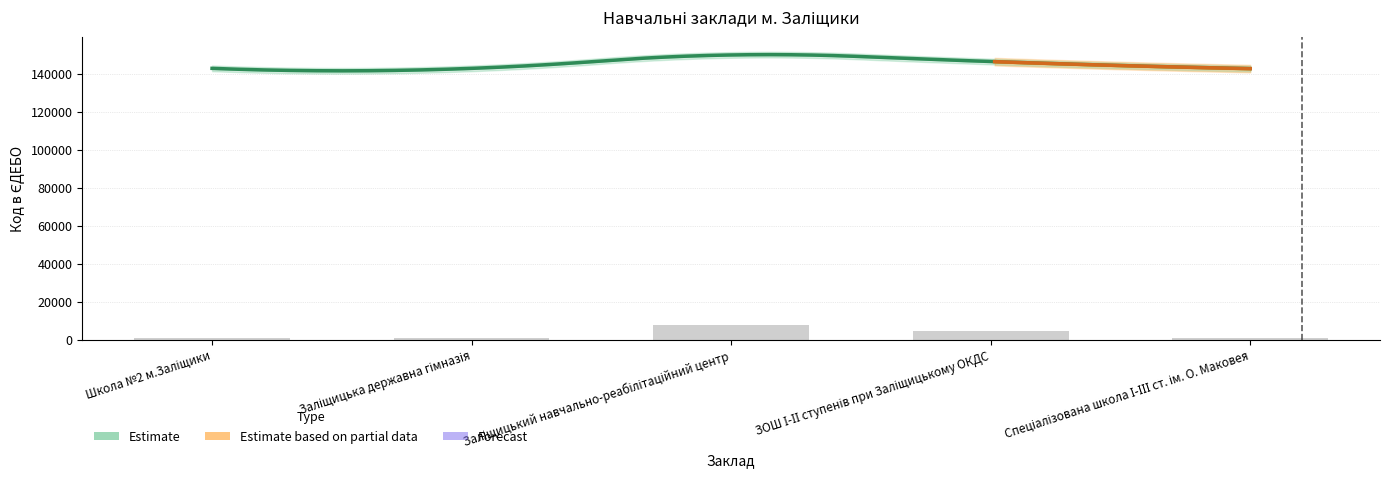

Approximately how many times larger is the value at Школа №2 м.Заліщики compared to Спеціалізована школа І-ІІІ ст. ім. О. Маковея?

1.2